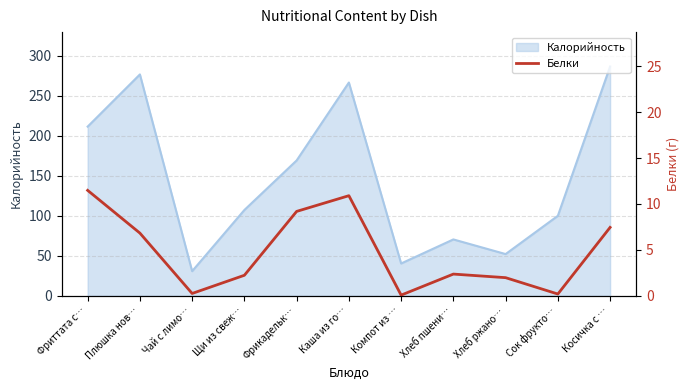

What is the maximum value shown in the chart?

11.5